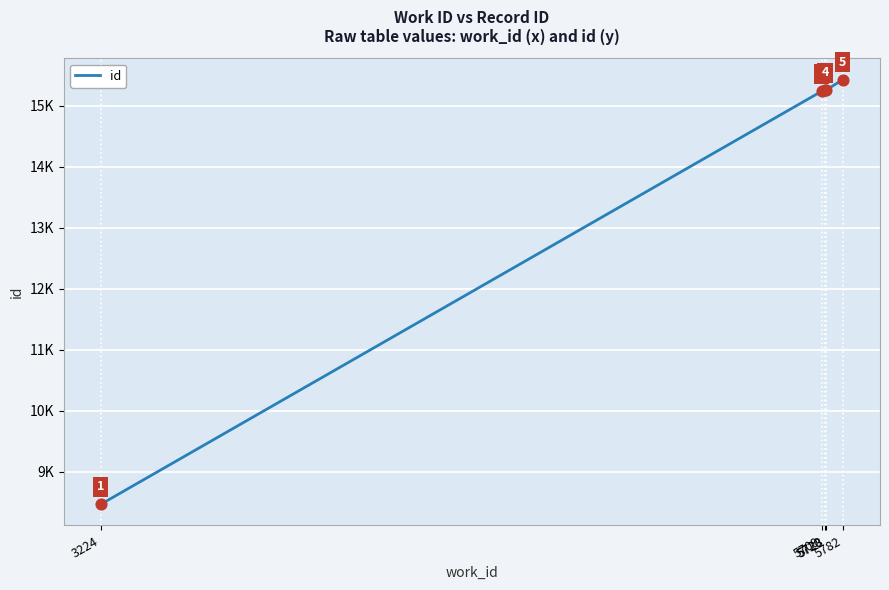

Approximately how many times larger is the value at 3224 compared to 5723?

0.6